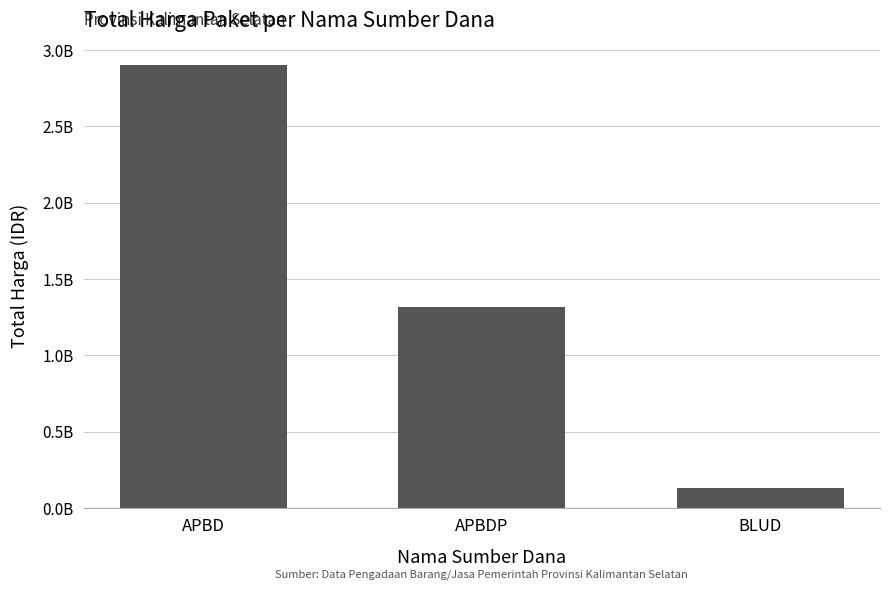

What is the sum of all values?

4342770175